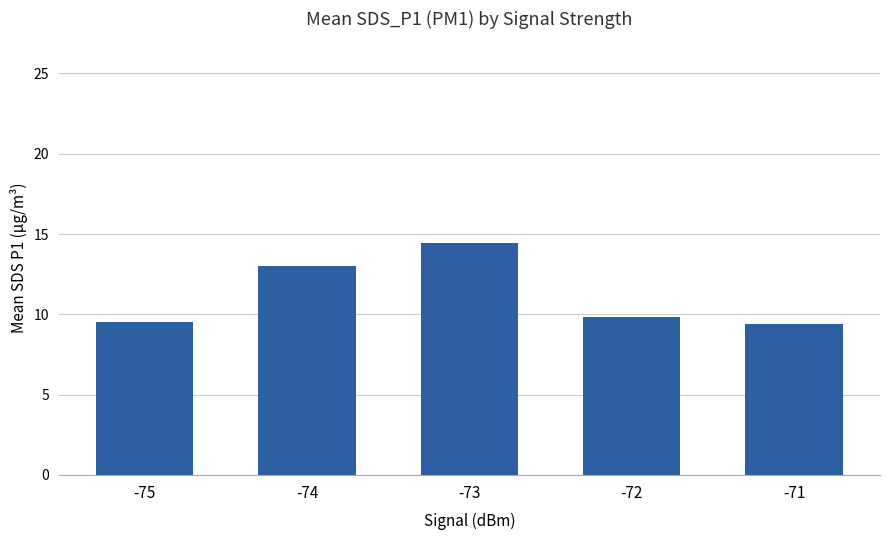

What is the greatest value displayed?

14.5